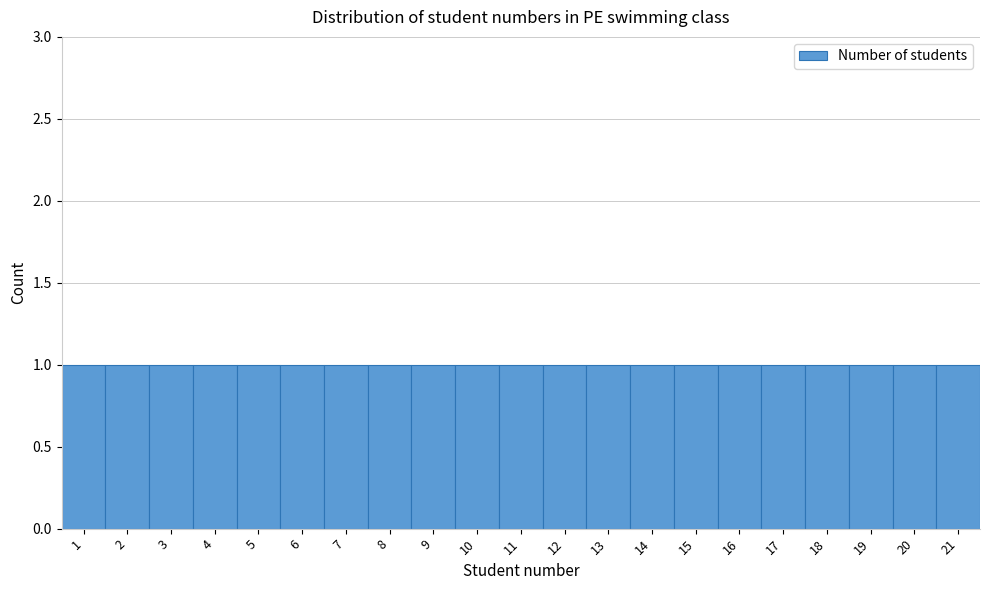

How tall is the bar that spans 8.5 to 9.5 on the x-axis? The values are not printed on the chart, so give them approximately, as read against the axis.

1